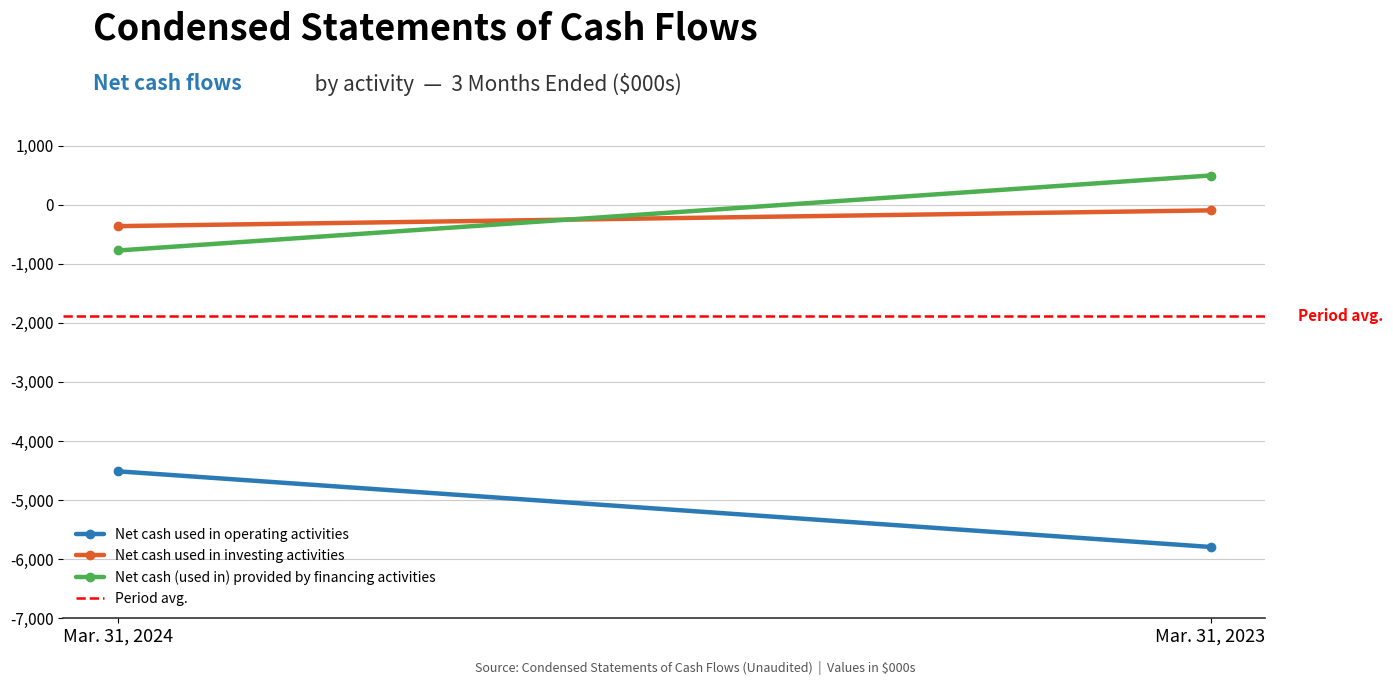

What is the smallest value displayed?

-5793